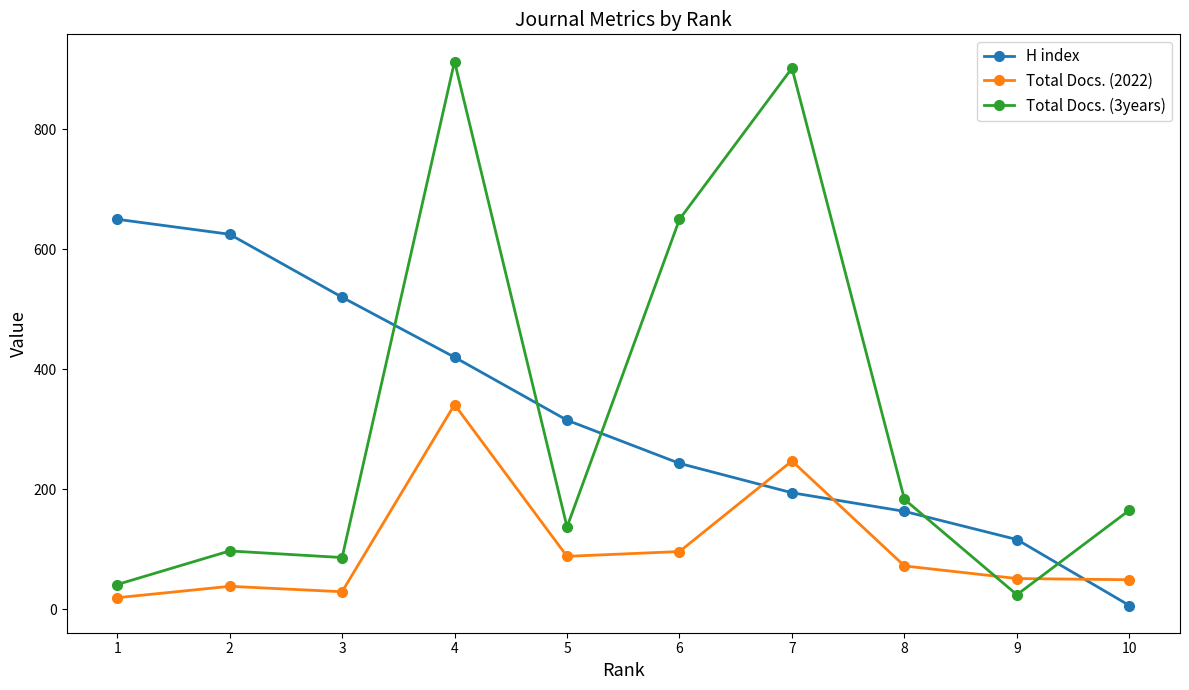

What are all the series names shown in the legend?

H index, Total Docs. (2022), Total Docs. (3years)